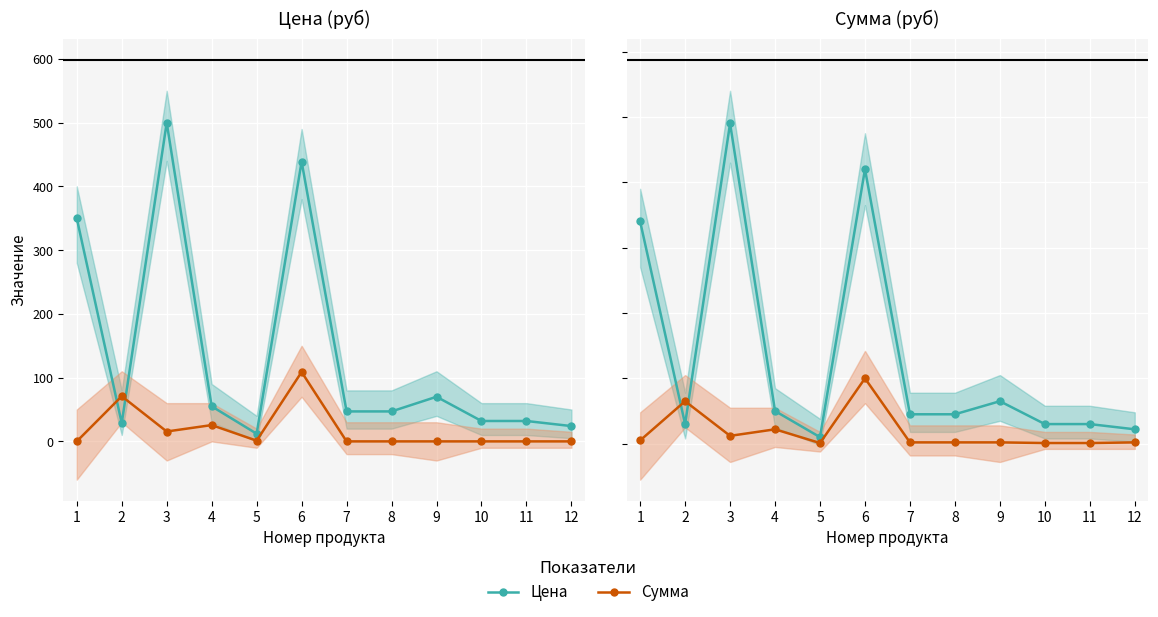

Is it true that Цена equals 30.0 at 9?

False